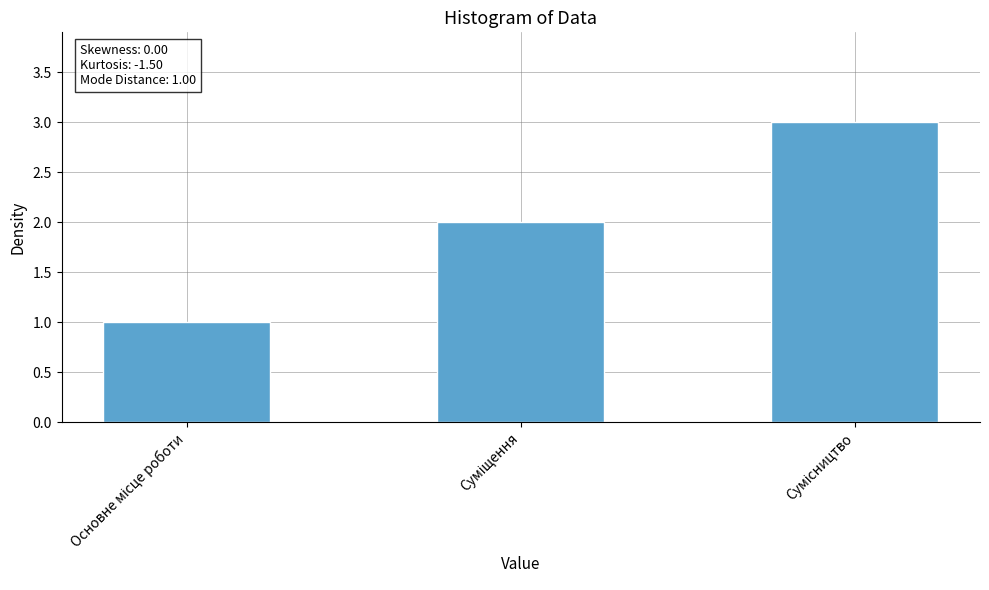

What is the sum of all values?

6